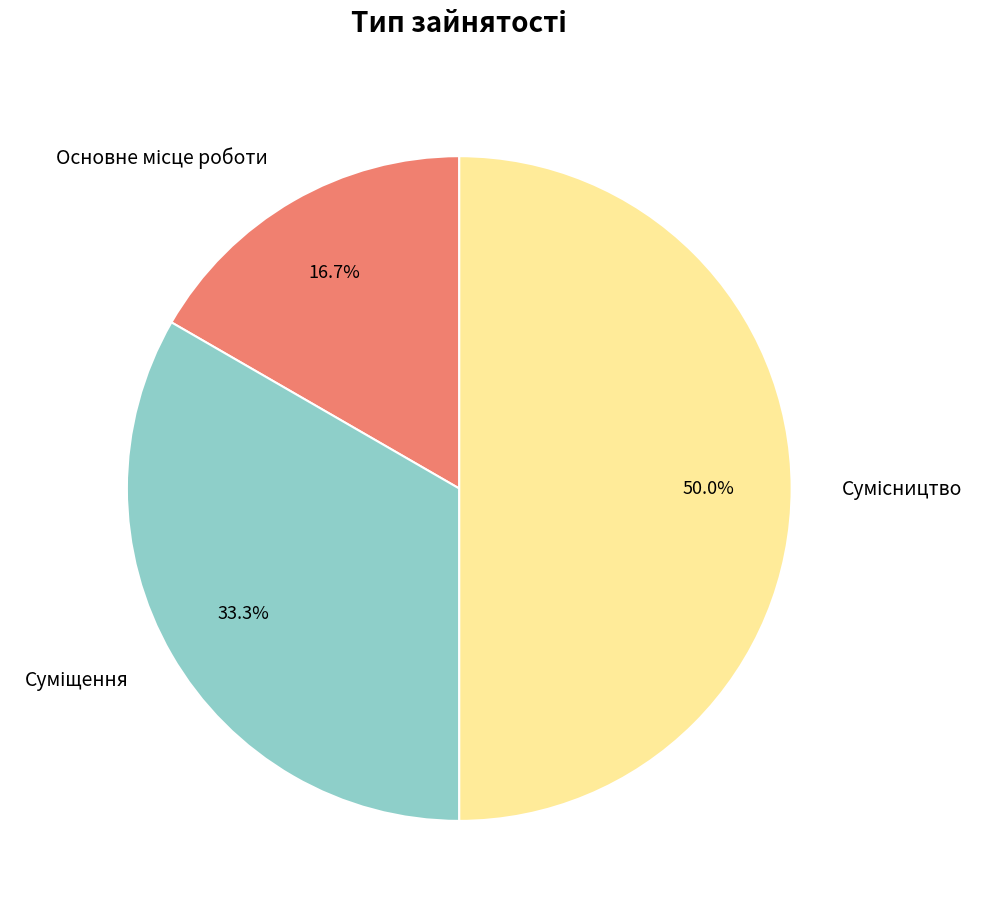

Rank the categories by value from lowest to highest.

Основне місце роботи, Суміщення, Сумісництво